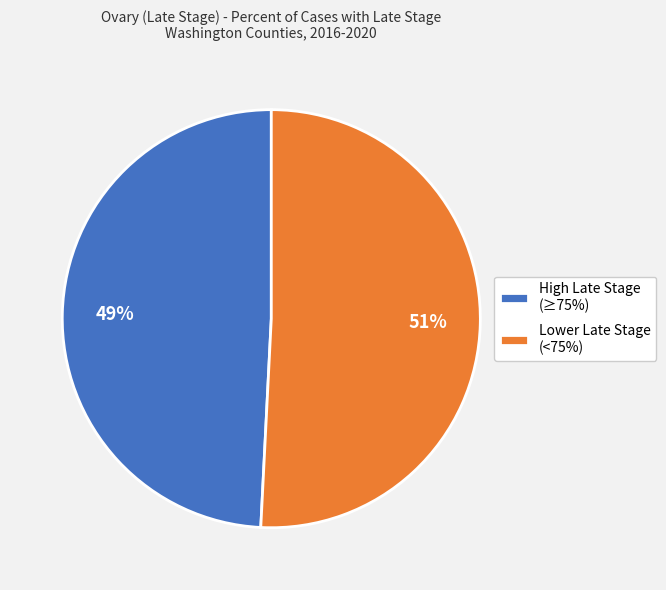

Rank the categories by value from highest to lowest.

Lower Late Stage (<75%), High Late Stage (≥75%)